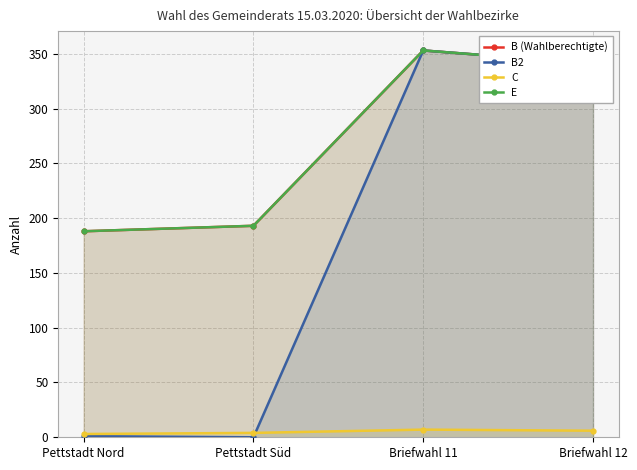

Reading left to right, transcribe all the data shown in this chart.

B (Wahlberechtigte): Pettstadt Nord=188	Pettstadt Süd=193	Briefwahl 11=353	Briefwahl 12=341
B2: Pettstadt Nord=1	Pettstadt Süd=0	Briefwahl 11=353	Briefwahl 12=341
C: Pettstadt Nord=3	Pettstadt Süd=4	Briefwahl 11=7	Briefwahl 12=6
E: Pettstadt Nord=188	Pettstadt Süd=193	Briefwahl 11=353	Briefwahl 12=341